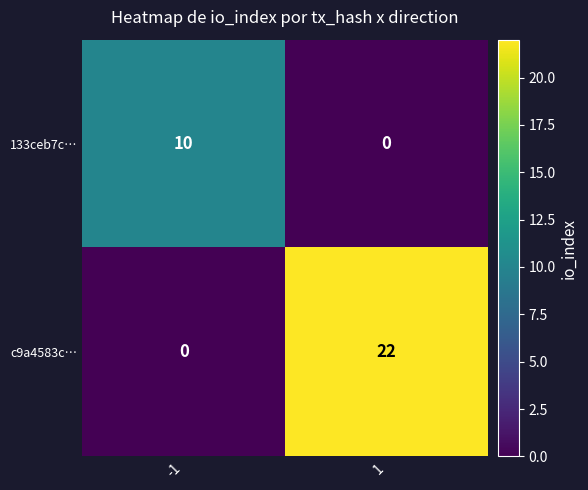

Reading left to right, what are all the values shown in this chart?

133ceb7c…: -1=10	1=0
c9a4583c…: -1=0	1=22